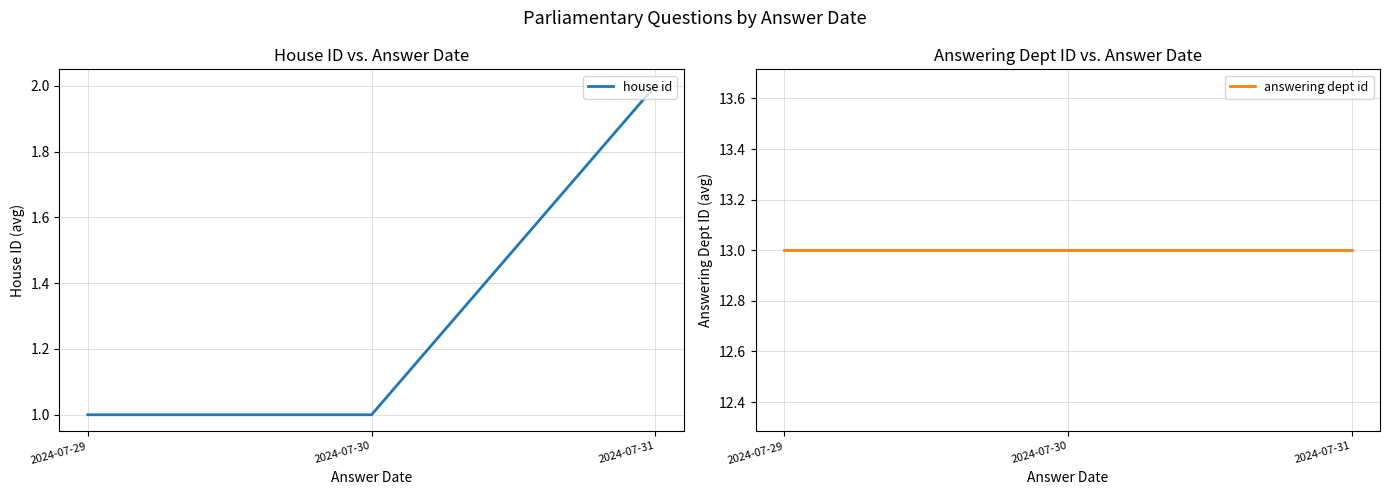

Reading left to right, list all the values displayed in this chart.

house id: 2024-07-29=1	2024-07-30=1	2024-07-31=2
answering dept id: 2024-07-29=13	2024-07-30=13	2024-07-31=13